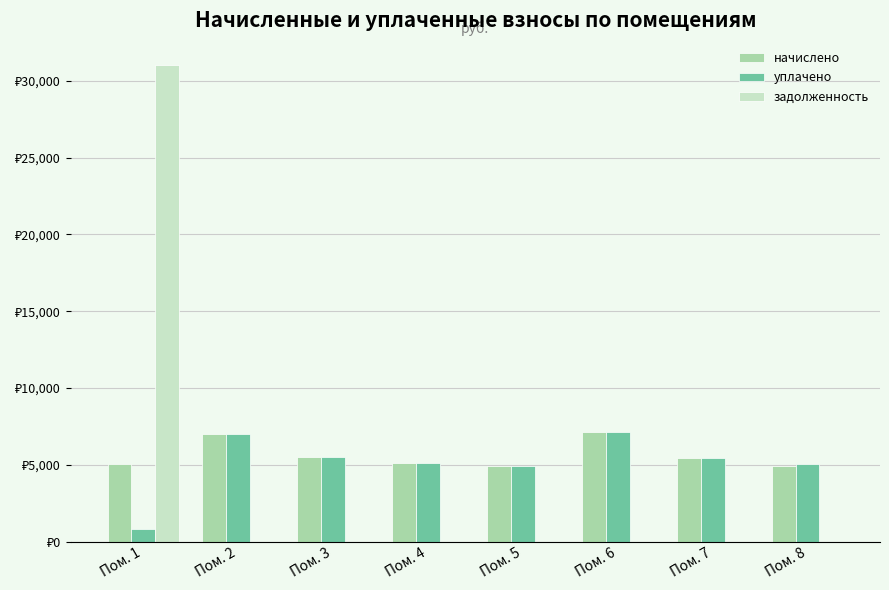

What is the value of the начислено bar at the 1st from the left?

5042.5